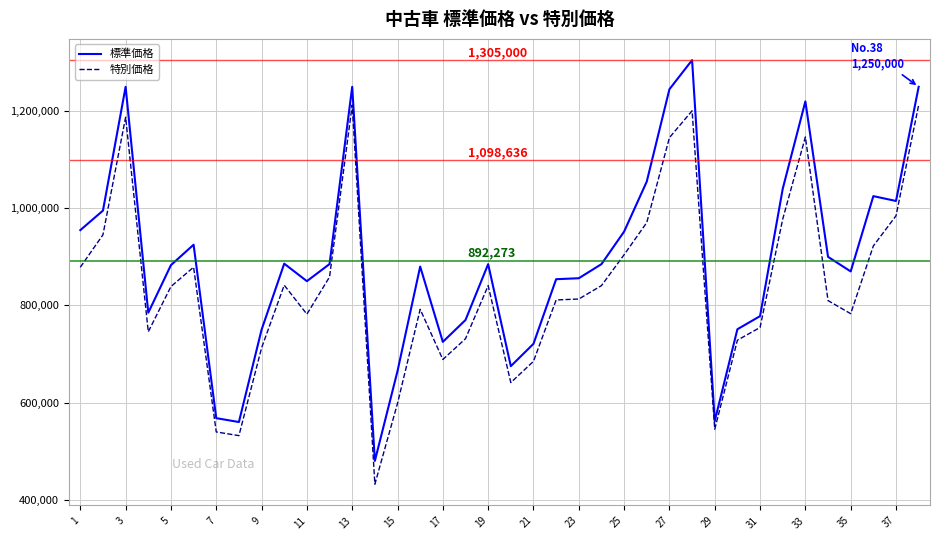

Which series has the largest range (max minus min)?

標準価格